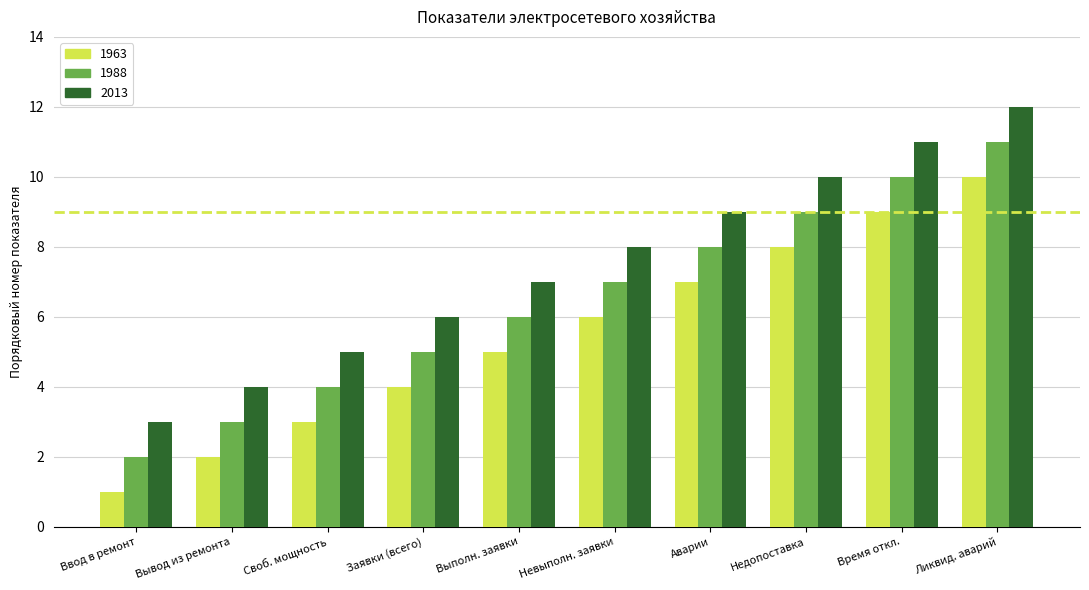

What is the difference between the maximum and minimum values in the 2013 series?

9